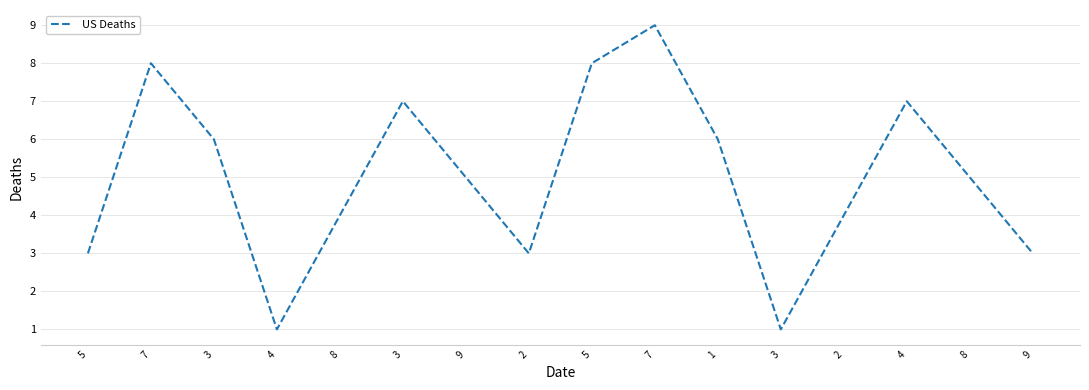

How many lines are shown in the chart?

1